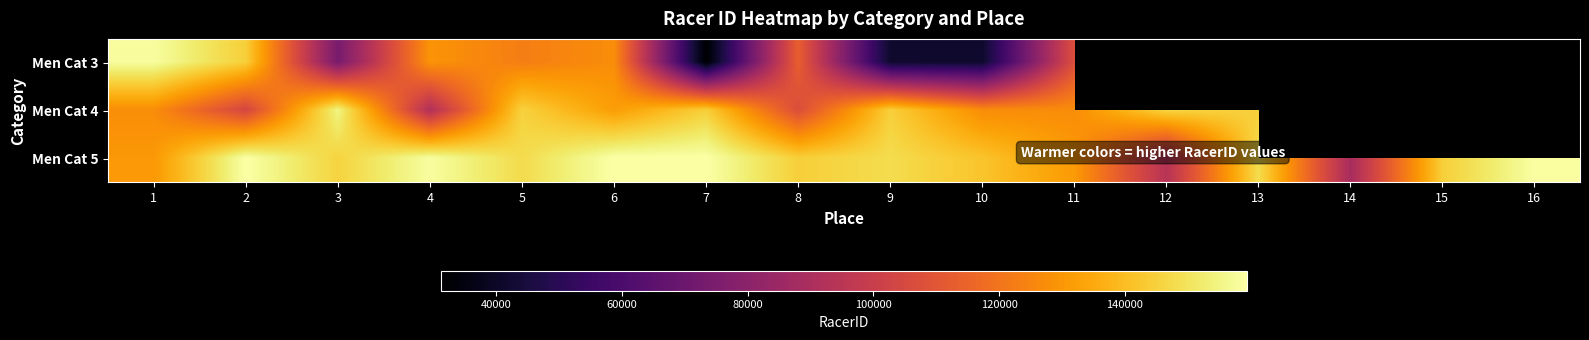

Is it true that Men Cat 5 equals 148174.0 at 13?

True